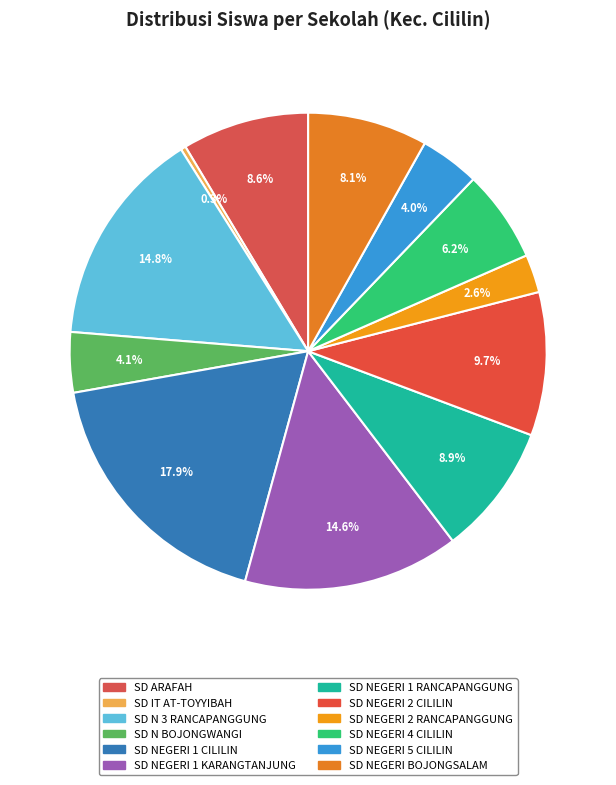

Which has a higher value, SD NEGERI 4 CILILIN or SD N BOJONGWANGI?

SD NEGERI 4 CILILIN